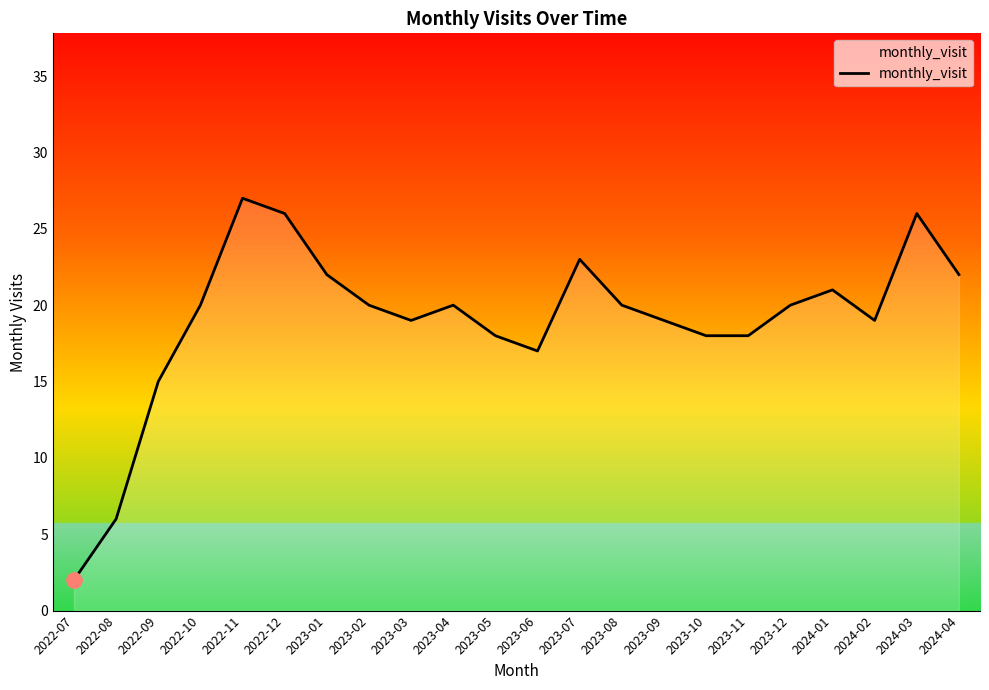

What is the ratio of the value at 2023-09 to the value at 2023-11?

1.1